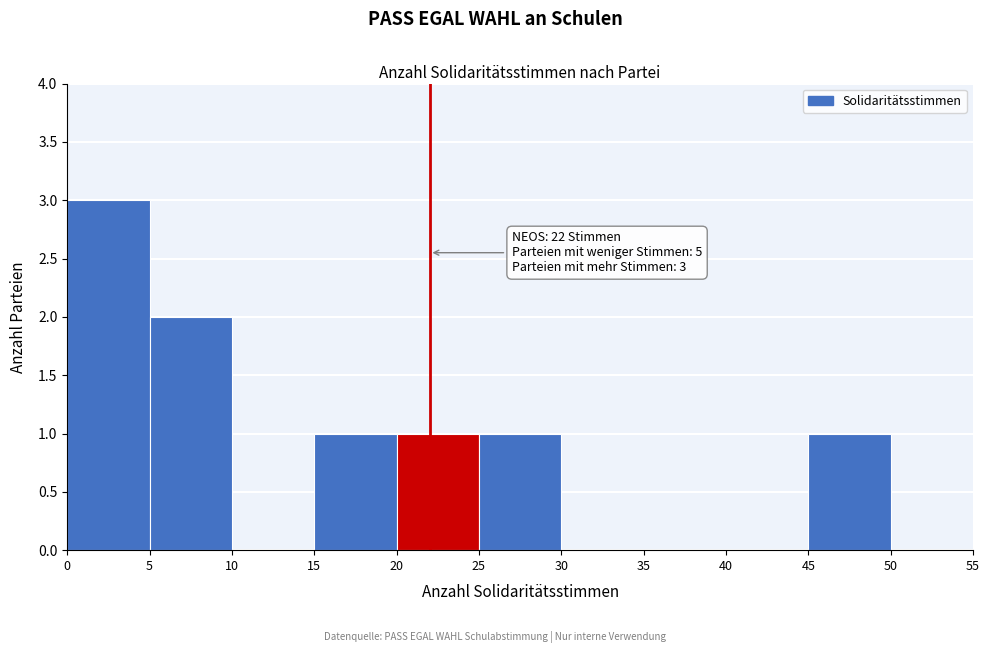

Which range on the x-axis has the tallest bar?

0 to 5